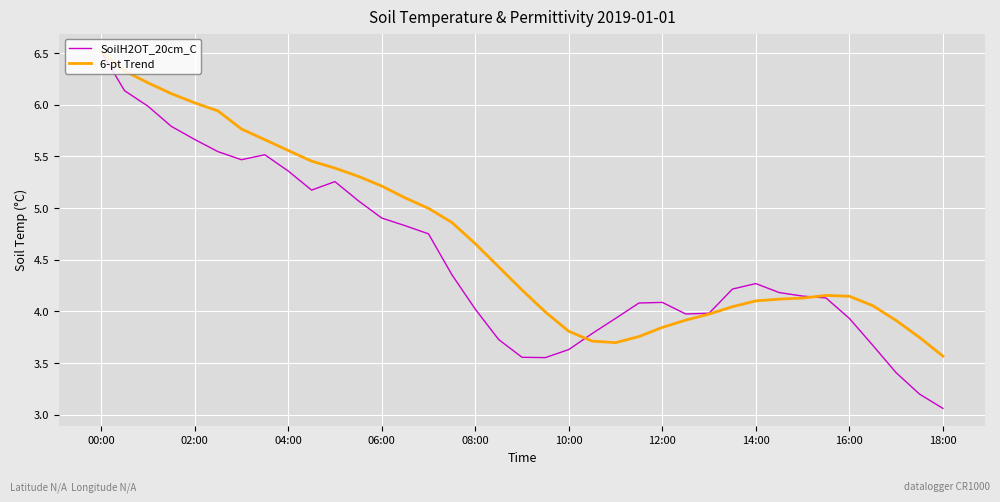

List the series in order of their overall mean, lowest first.

SoilH2OT_20cm_C, 6-pt Trend